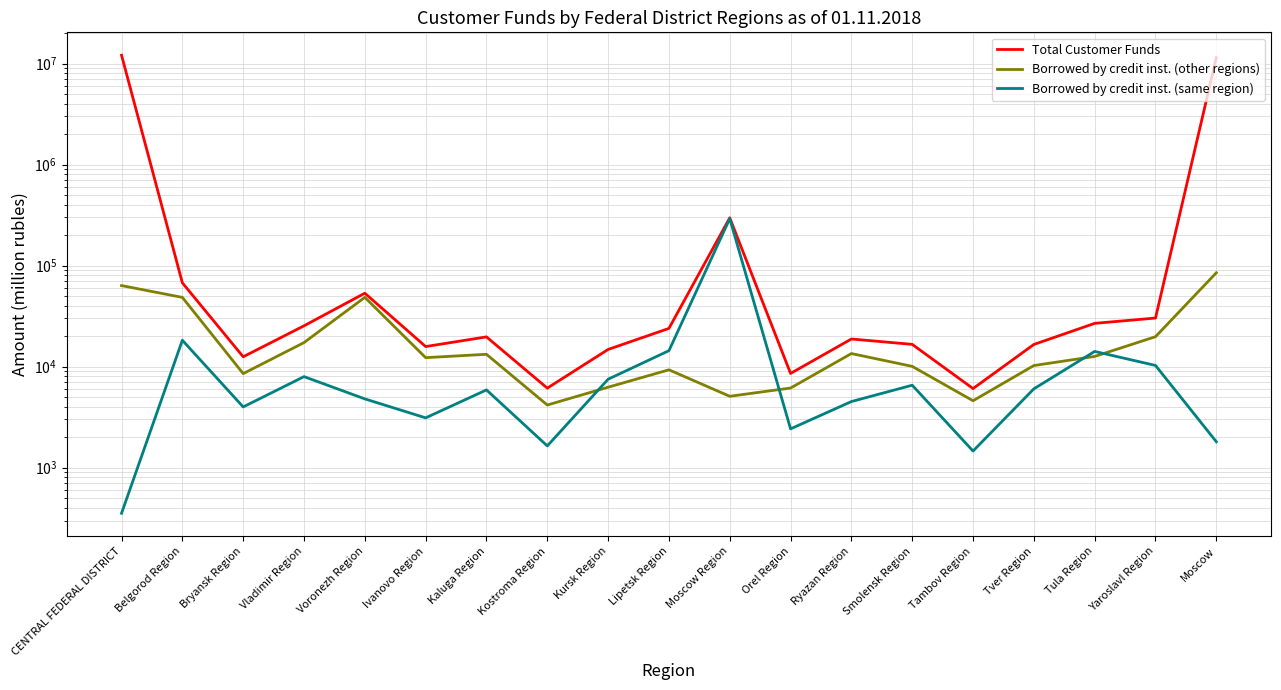

True or false: Borrowed by credit inst. (other regions) and Total Customer Funds cross at least once.

False